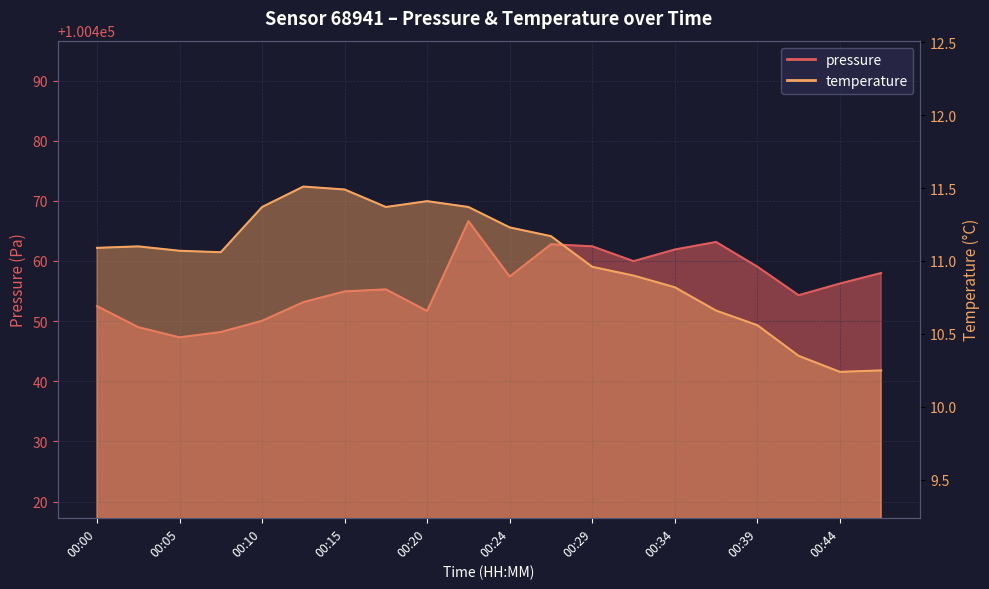

What are all the series names shown in the legend?

pressure, temperature